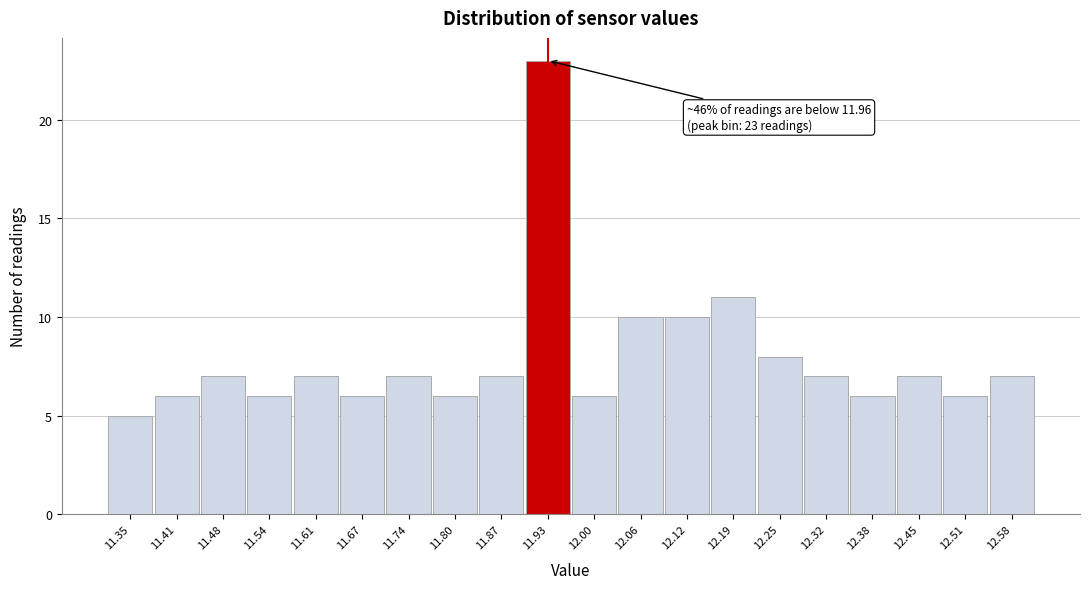

Reading right to left, transcribe all the data shown in this chart.

7	6	7	6	7	8	11	10	10	6	23	7	6	7	6	7	6	7	6	5